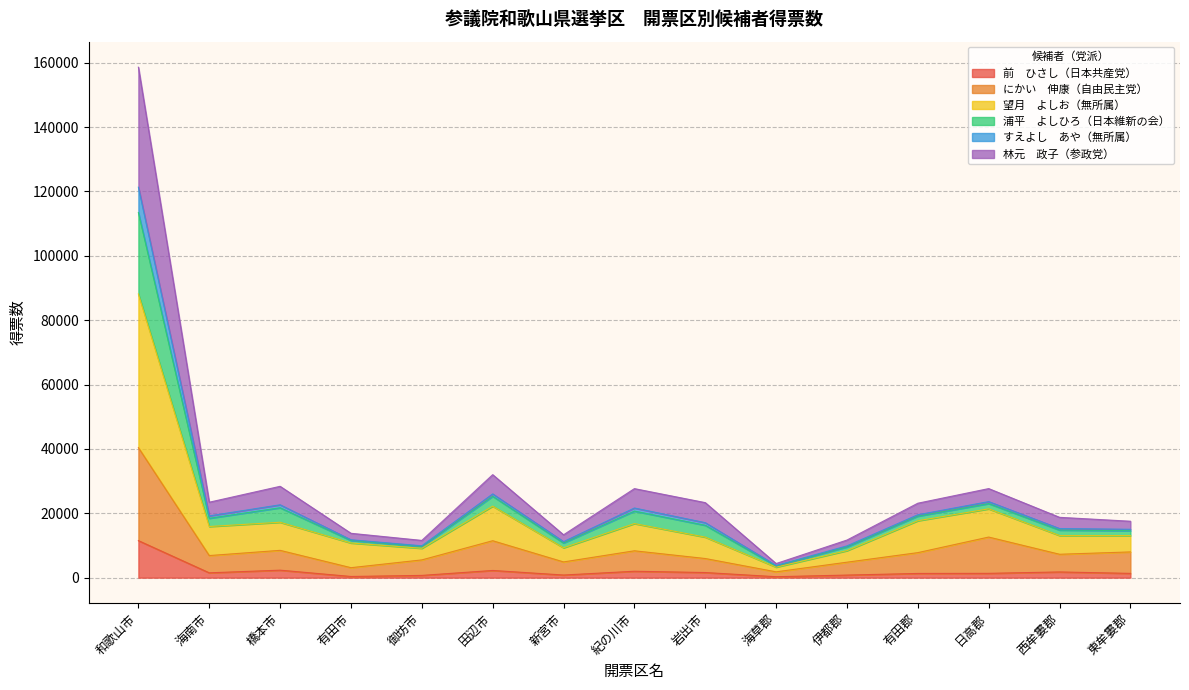

At which category is the sum across all series the highest?

和歌山市